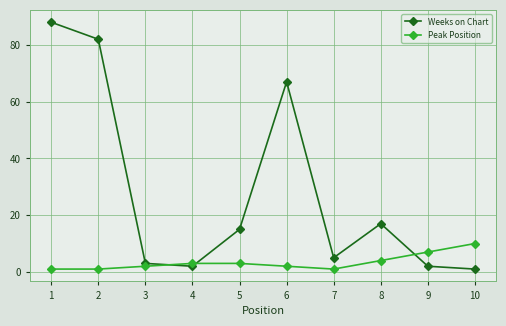

Rank the series by their average value, from highest to lowest.

Weeks on Chart, Peak Position